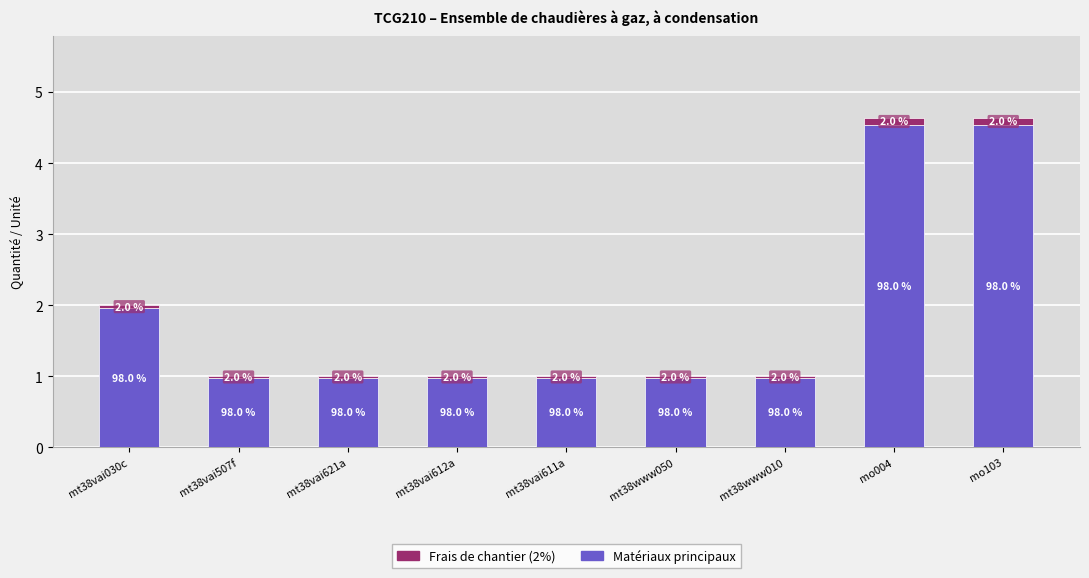

Is it true that Matériaux principaux equals 1.4 at mo004?

False